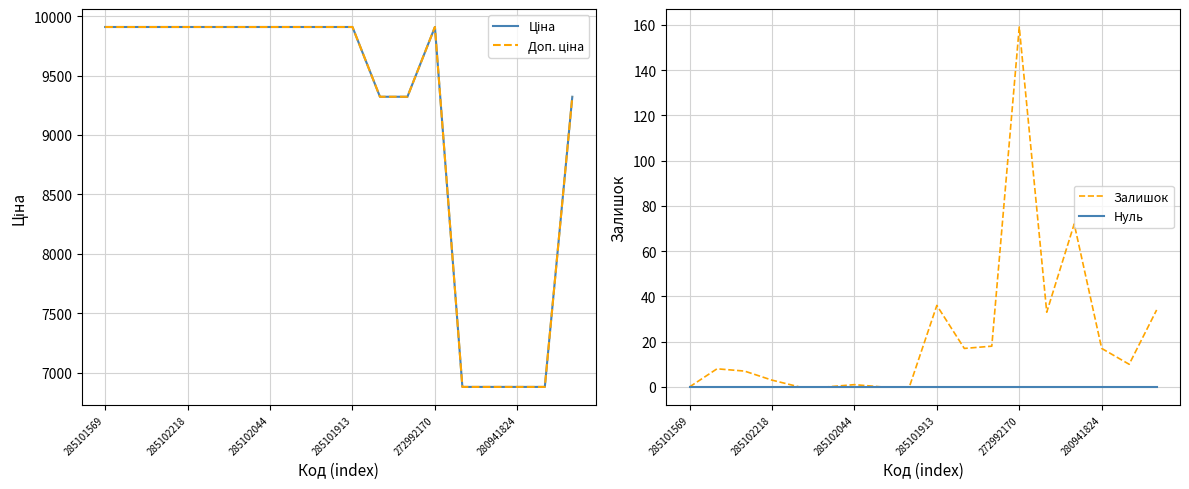

True or false: Залишок has a value of 159 at 272992170.

True